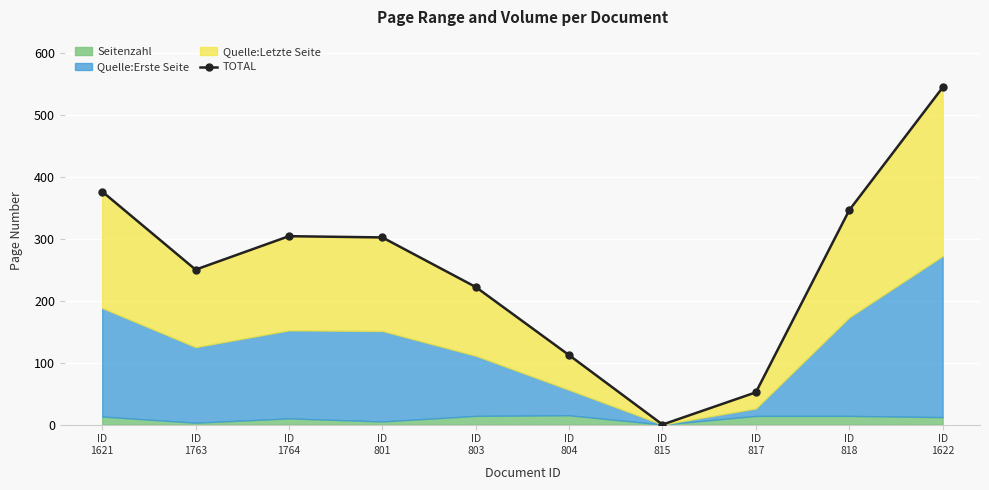

Rank the categories by value from highest to lowest.

ID
1622, ID
1621, ID
818, ID
1764, ID
801, ID
1763, ID
803, ID
804, ID
817, ID
815